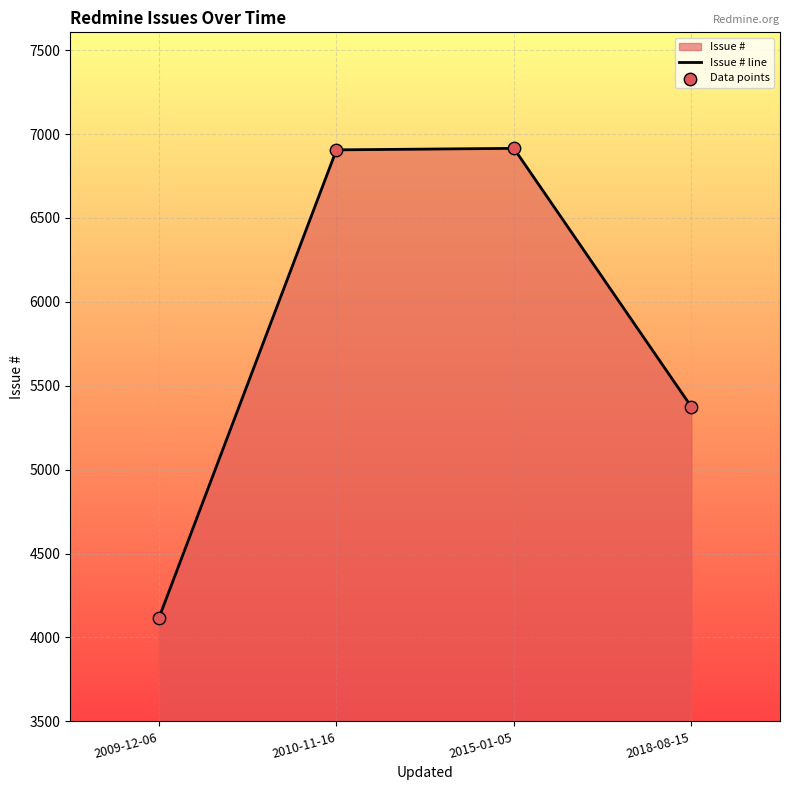

Which series contains the lowest Y value?

Issue # line